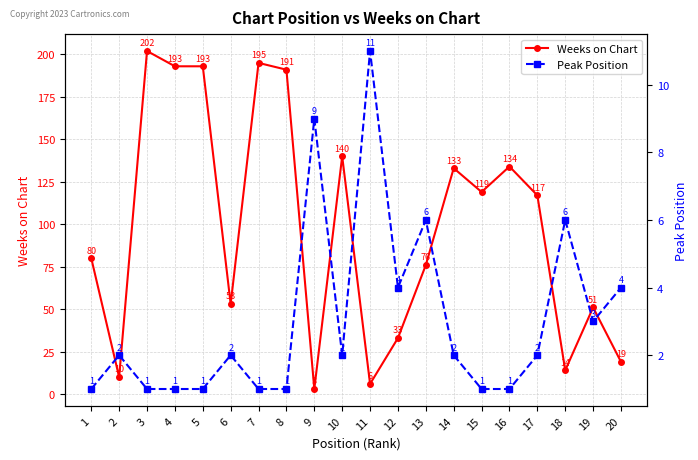

Which series has the largest total across all categories?

Weeks on Chart